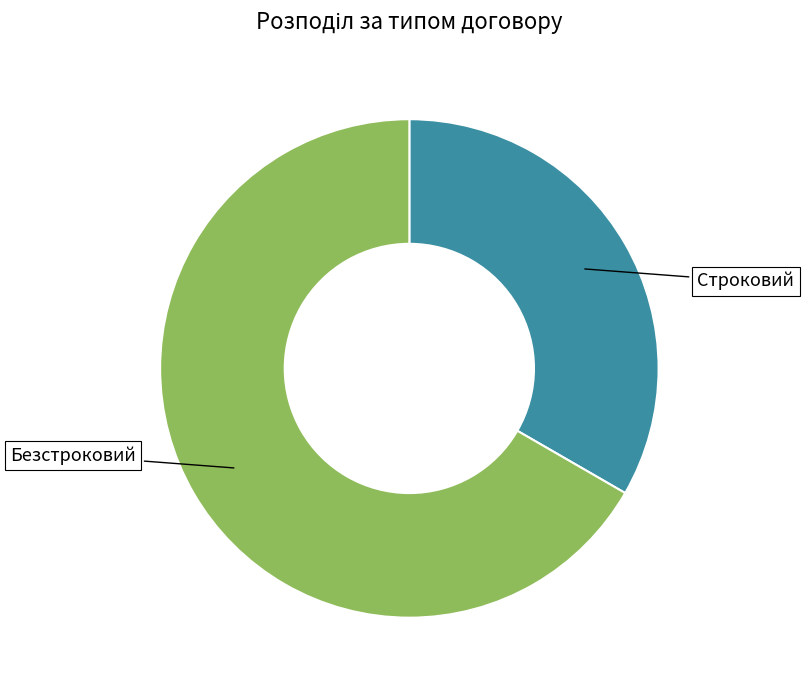

Rank the categories by value from highest to lowest.

Безстроковий, Строковий